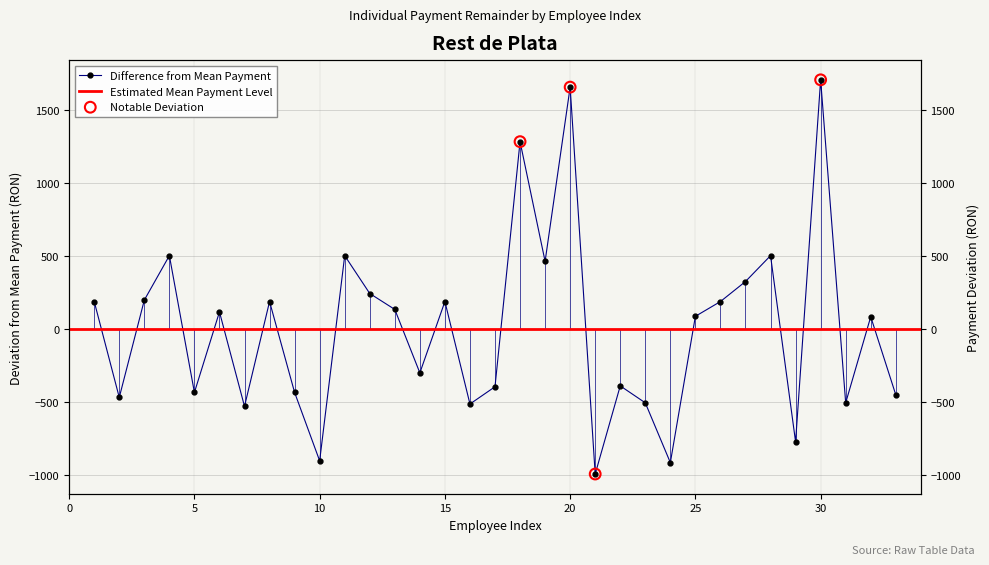

Between 15 and 13, which is larger?

15